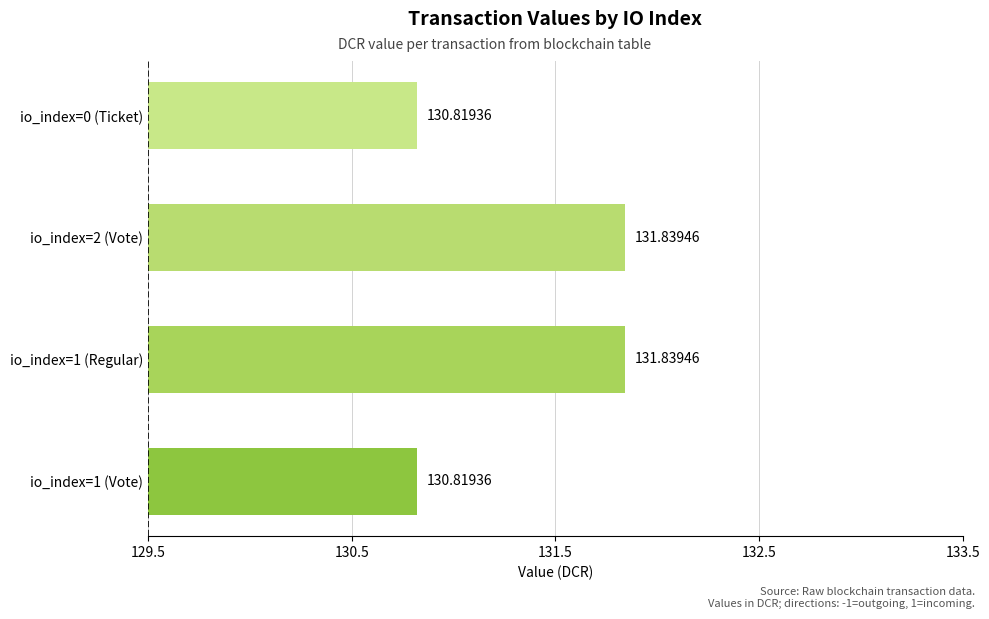

Approximately how many times larger is the value at io_index=0 (Ticket) compared to io_index=2 (Vote)?

1.0